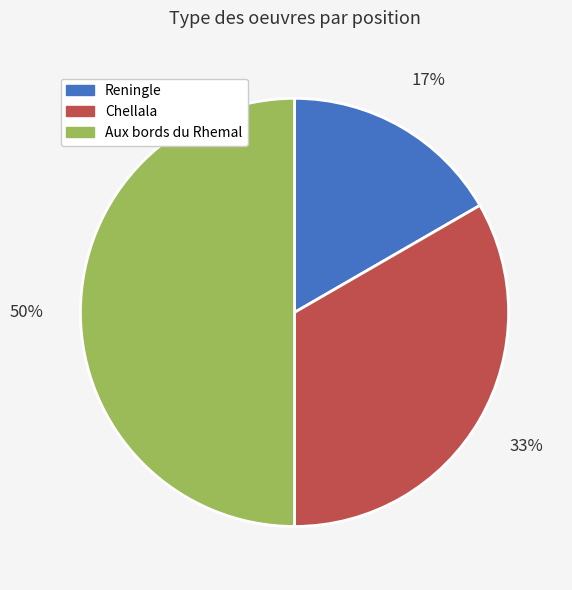

How many slices are in this pie chart?

3